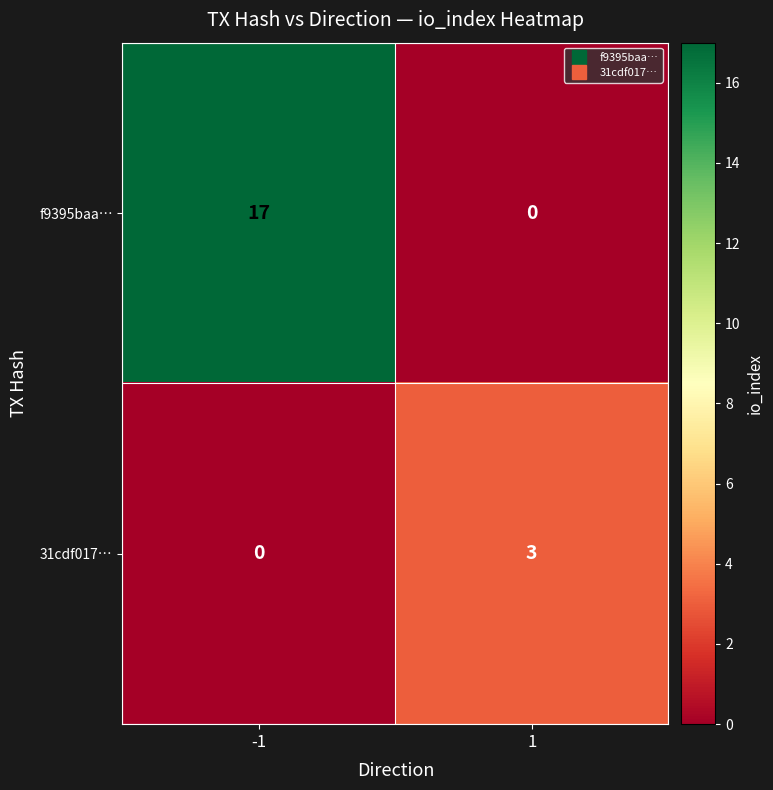

Reading left to right, extract all data points from this chart.

f9395baa…: 17	0
31cdf017…: 0	3